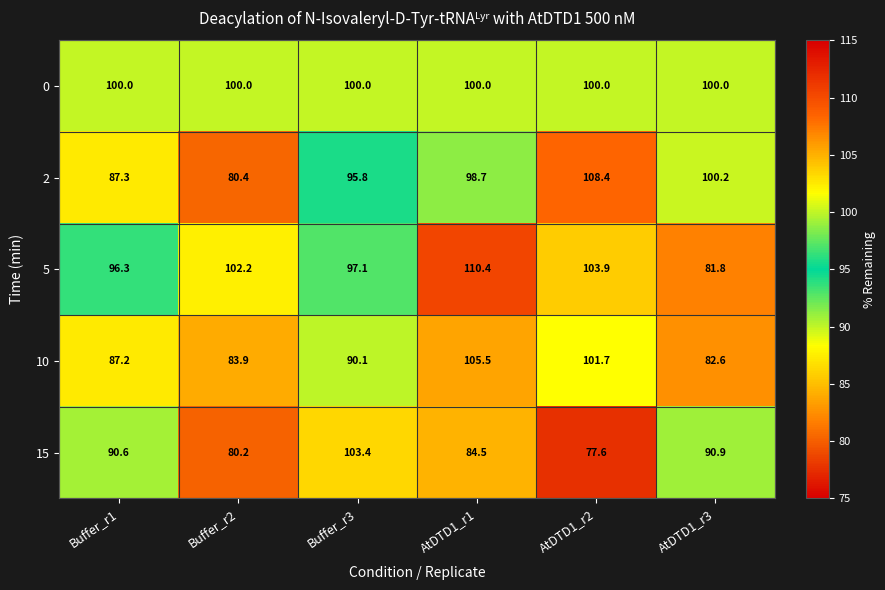

Which series has the largest range (max minus min)?

5